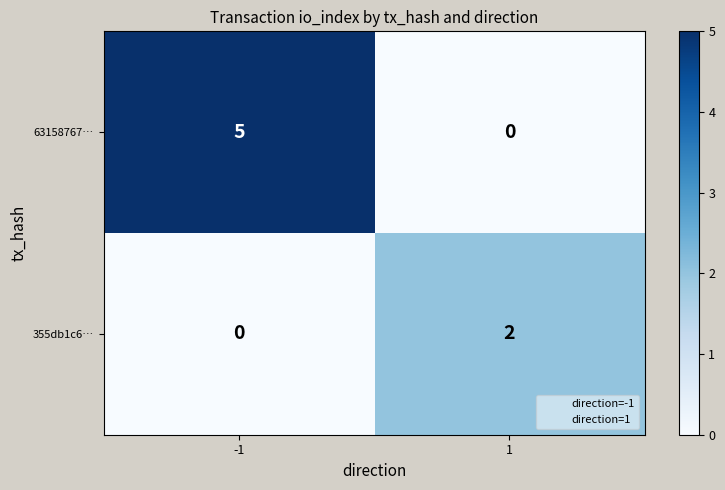

Count the number of data series in this chart.

2